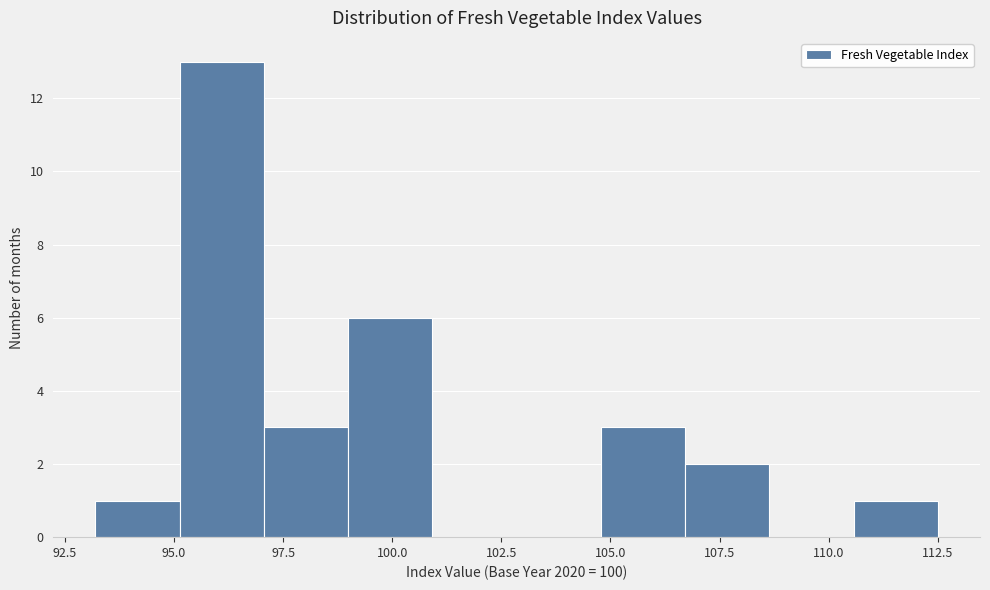

Around what value on the x-axis is the tallest bar? Give the approximate position of its centre, as read against the axis.

96.0